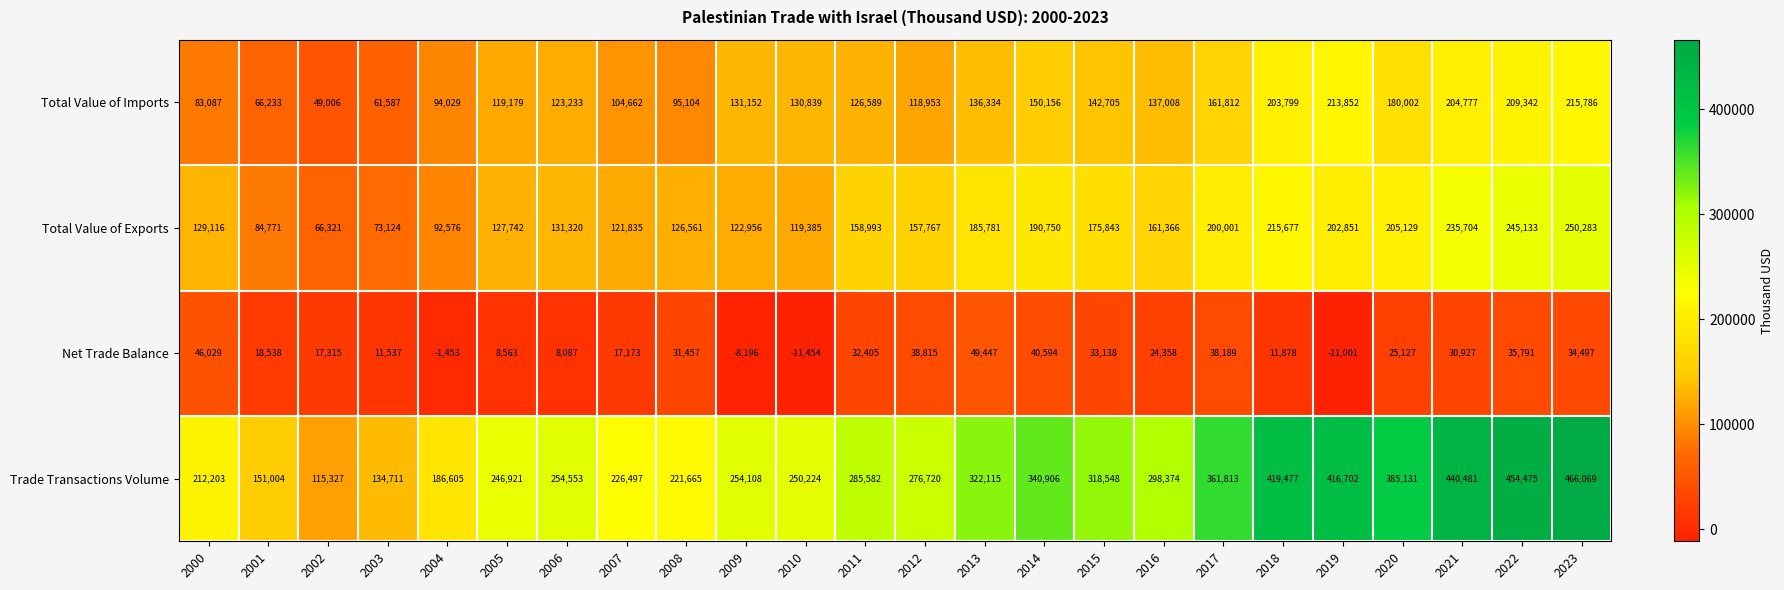

What is the maximum value shown in the chart?

466069